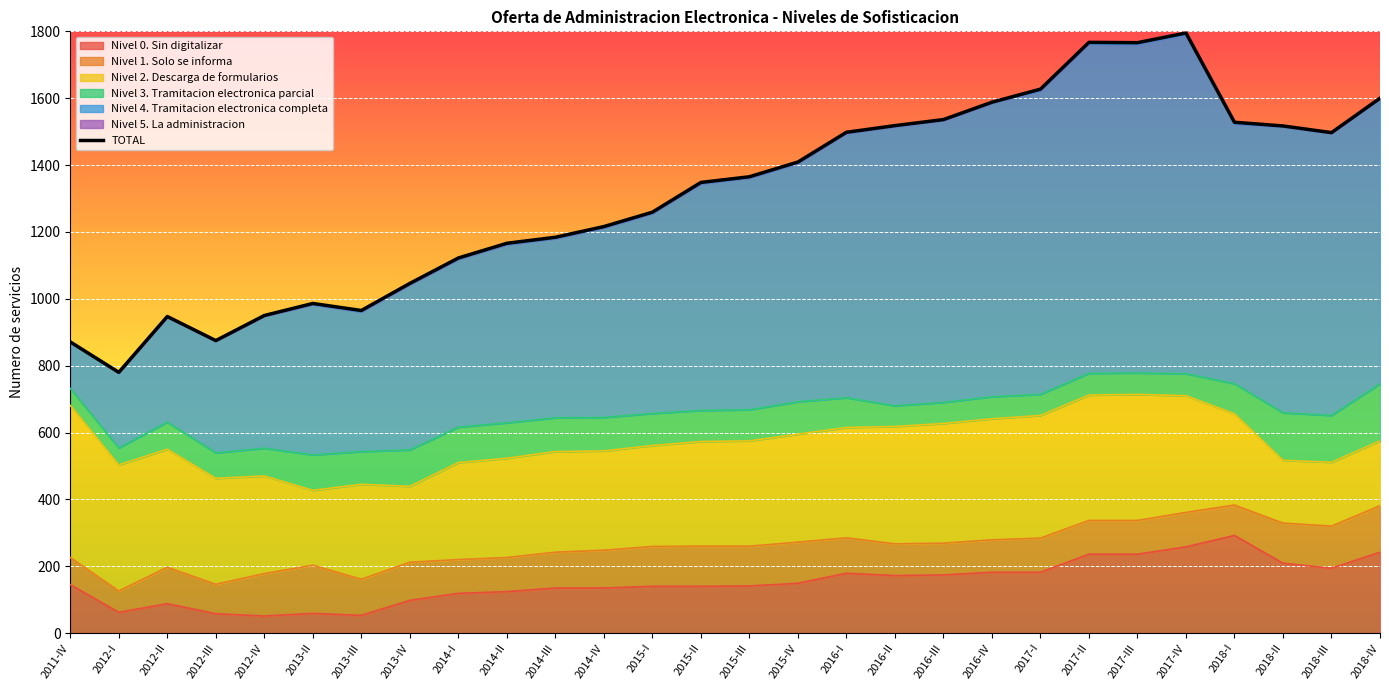

How many points are lower than both their immediate neighbors (excluding endpoints)?

5